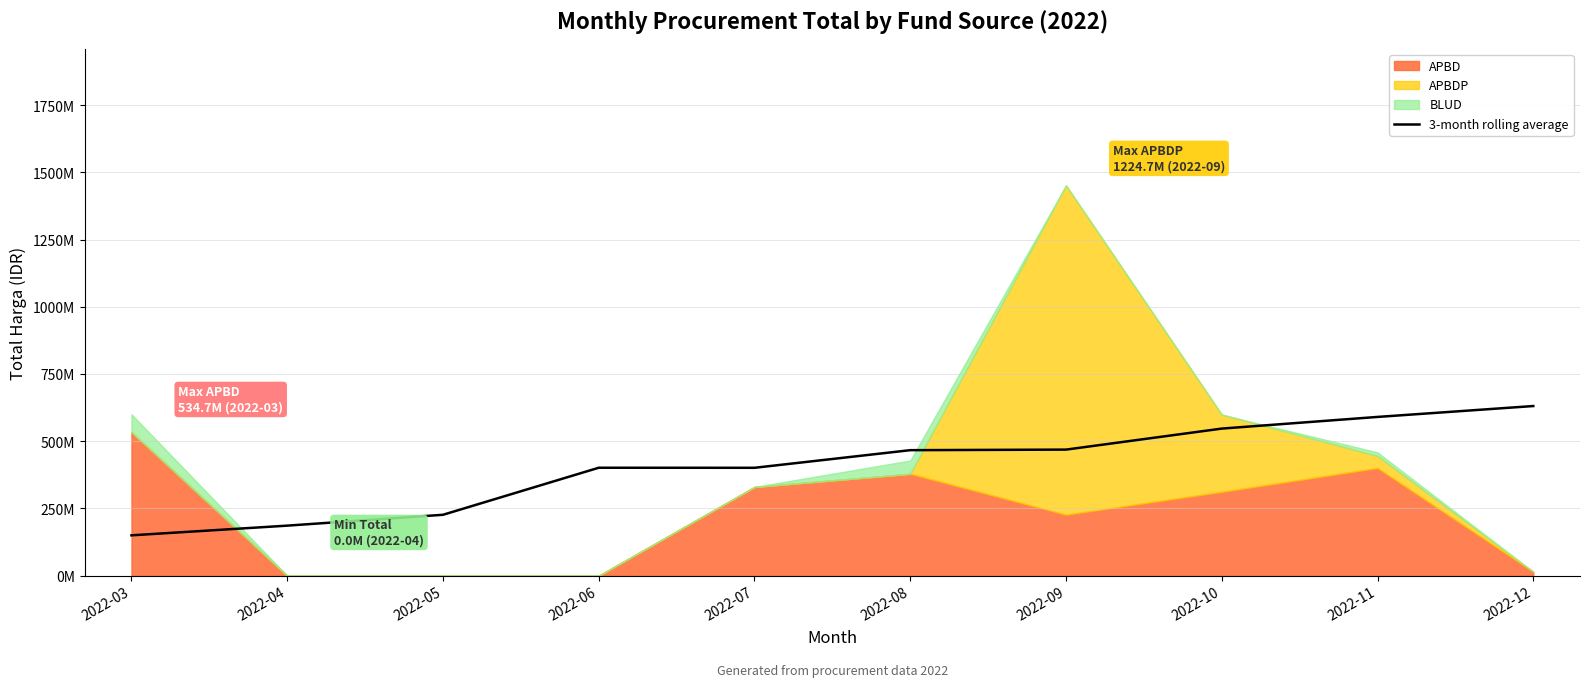

At which label is the value closest to 390637178?

2022-07